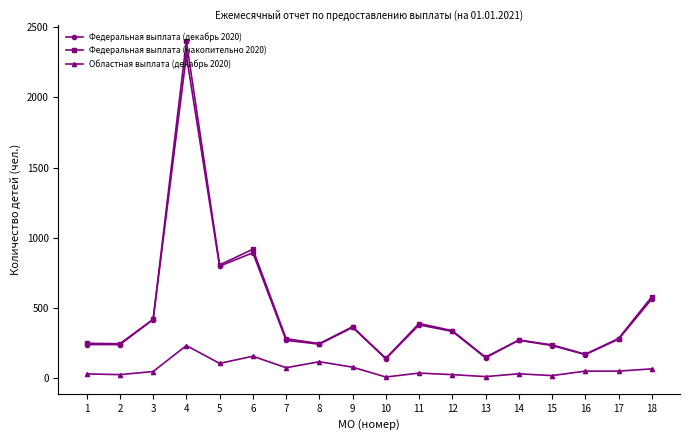

What is the value of the Федеральная выплата (накопительно 2020) point at the 12th from the left?

339